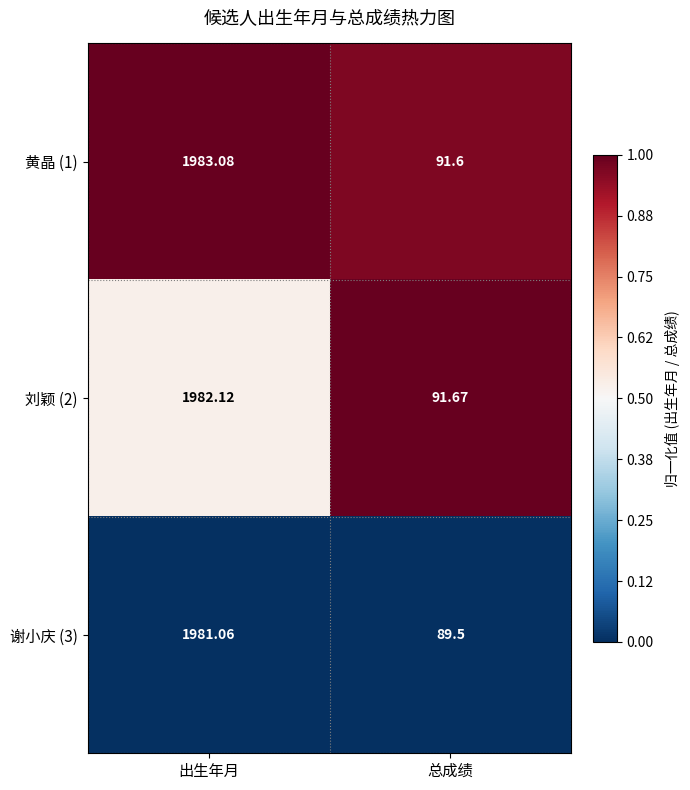

At which label is 谢小庆 (3) closest to 1035?

总成绩